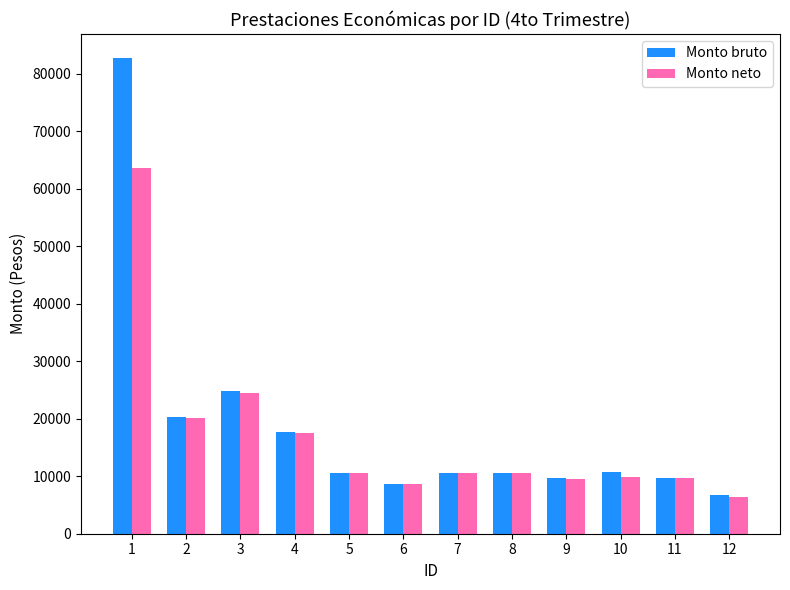

How many groups of bars are there?

12